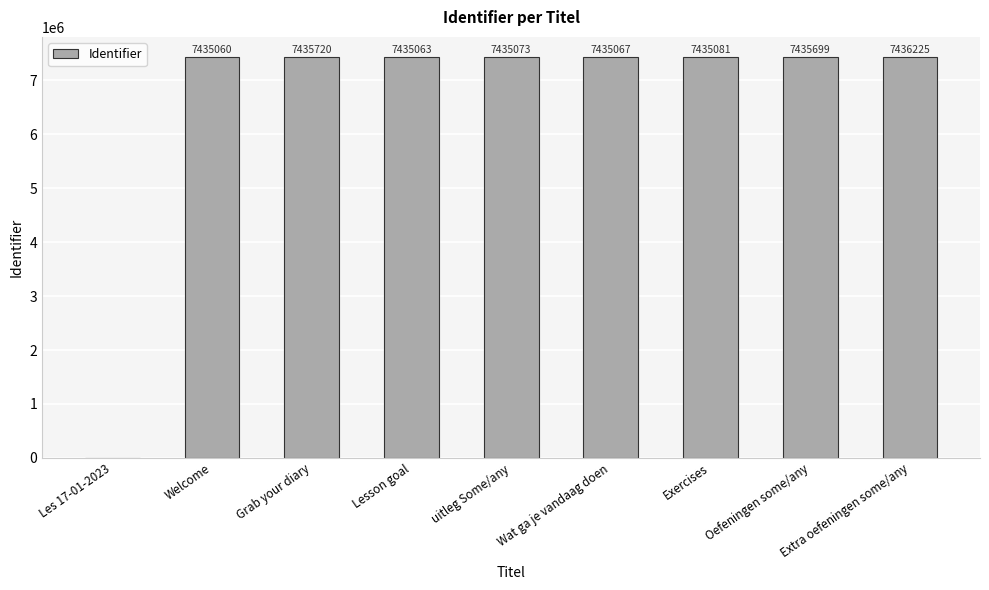

At which category does the chart reach its peak across all series?

Extra oefeningen some/any